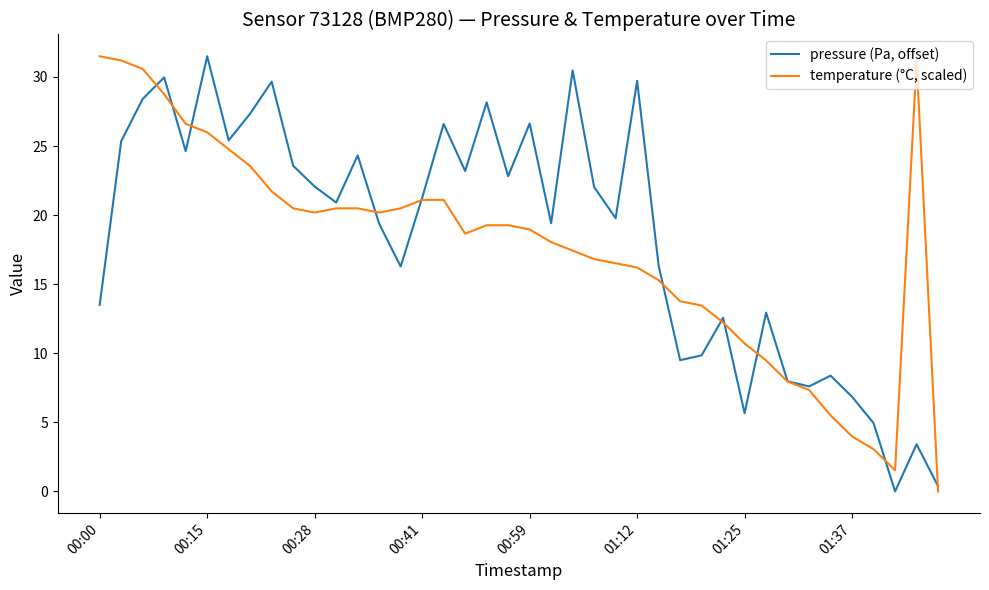

What is the maximum value for pressure (Pa, offset)?

31.5